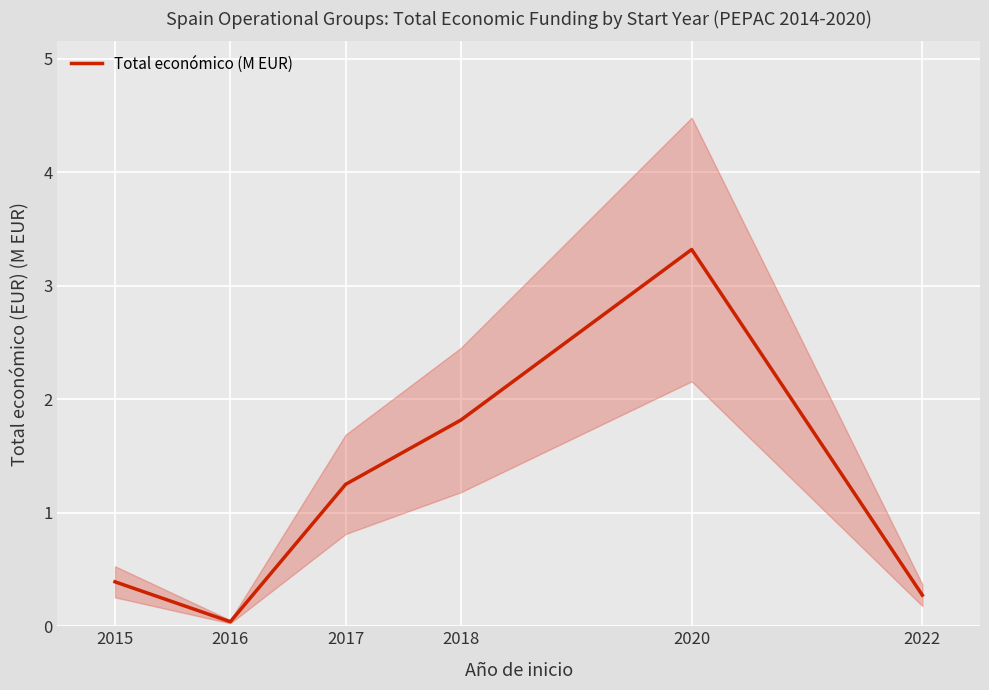

At which category does the data reach its first local valley?

2016